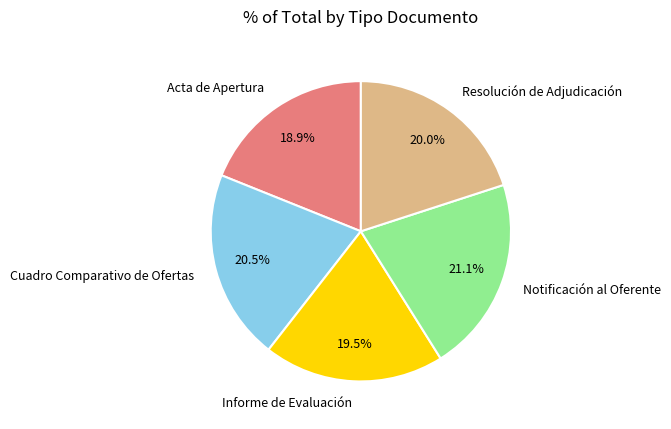

How many slices are in this pie chart?

5